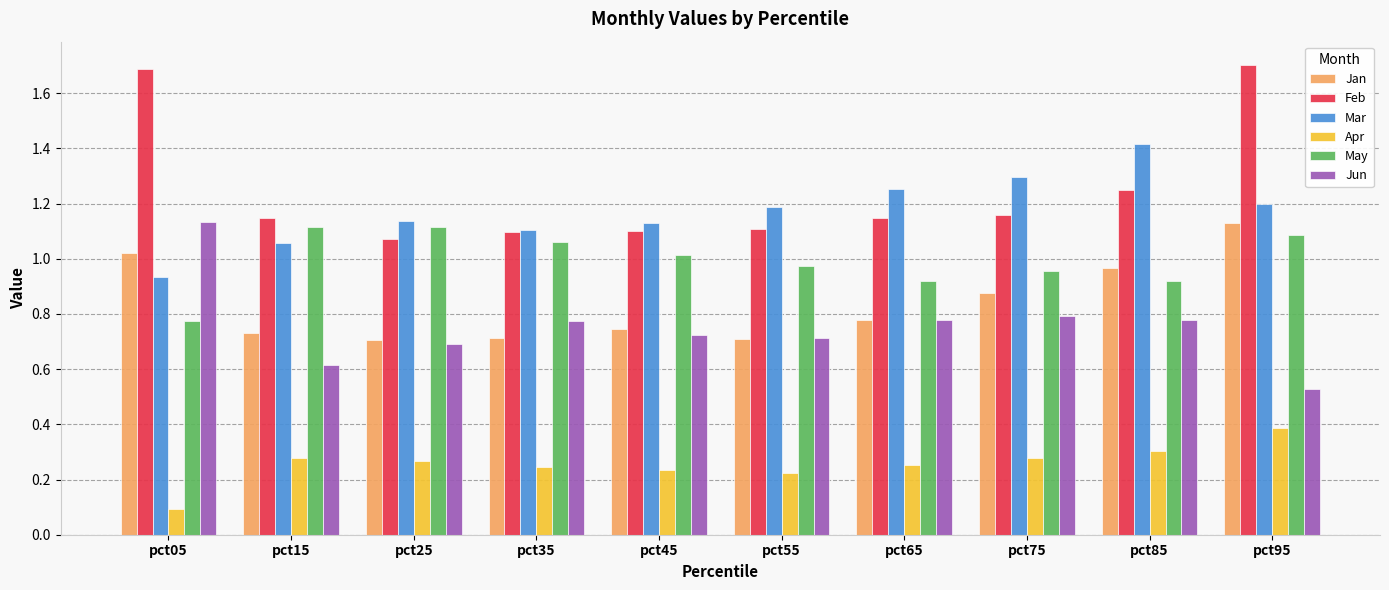

At which label is May closest to 0?

pct05